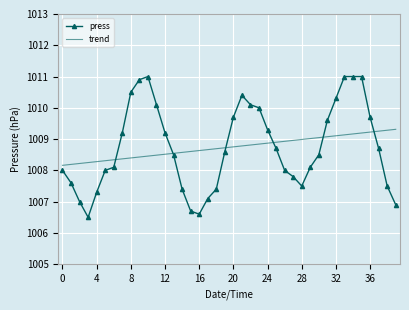

List the series in order of their peak value, lowest first.

trend, press